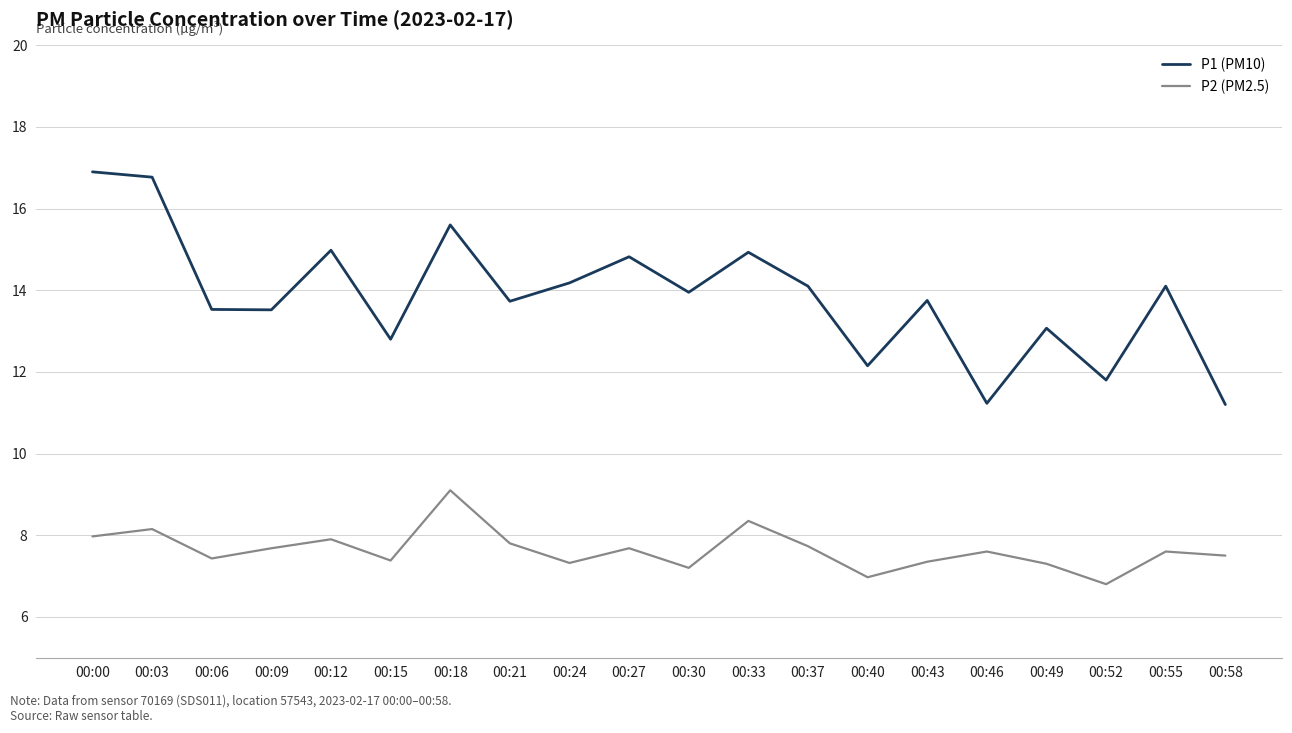

What is the approximate value of P2 (PM2.5) at 00:40?

7.0